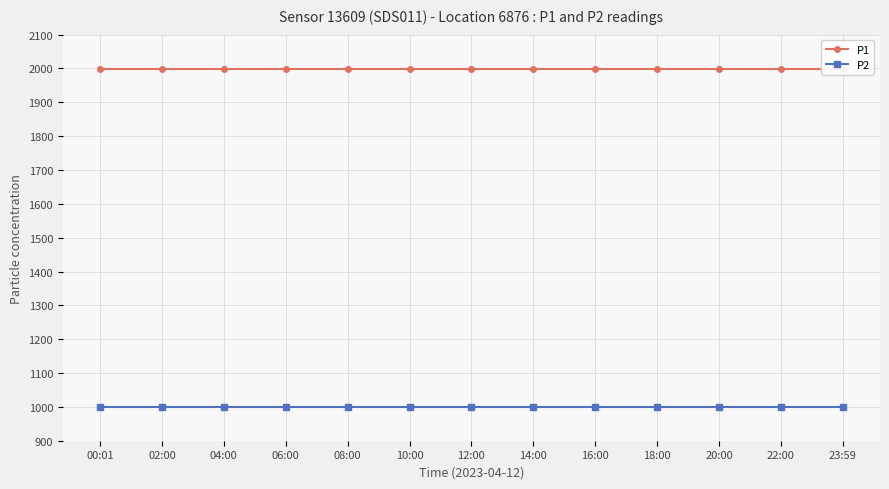

True or false: P1 has more than 0 points higher than both neighbors.

False